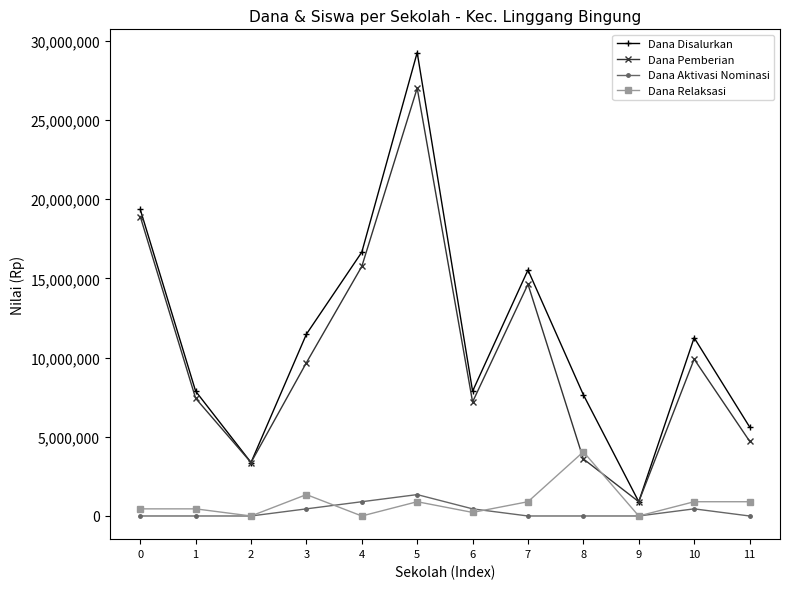

Which series has the largest total across all categories?

Dana Disalurkan